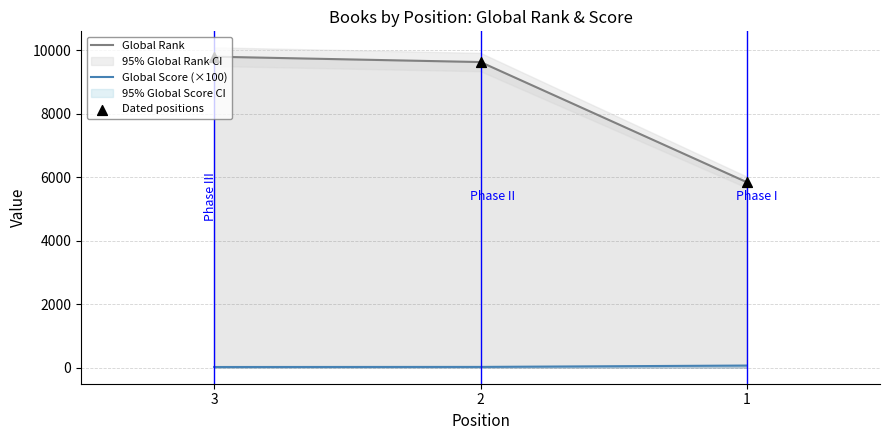

Which series has the largest total across all categories?

Global Rank